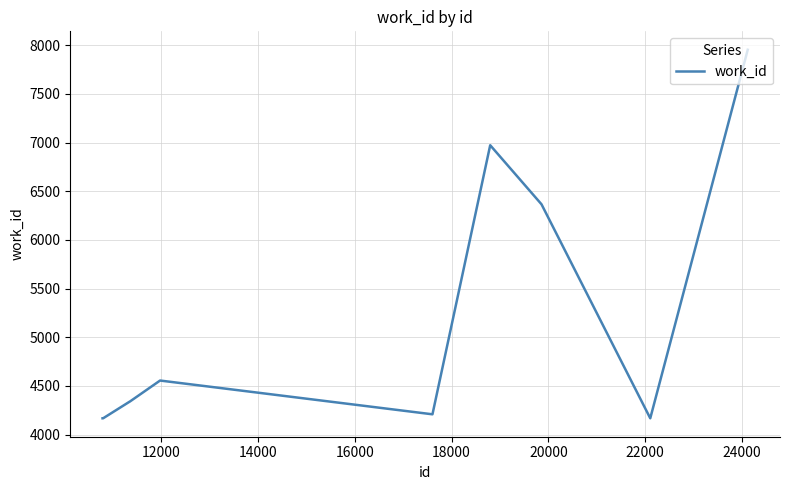

What is the difference between the maximum and minimum values?

3787